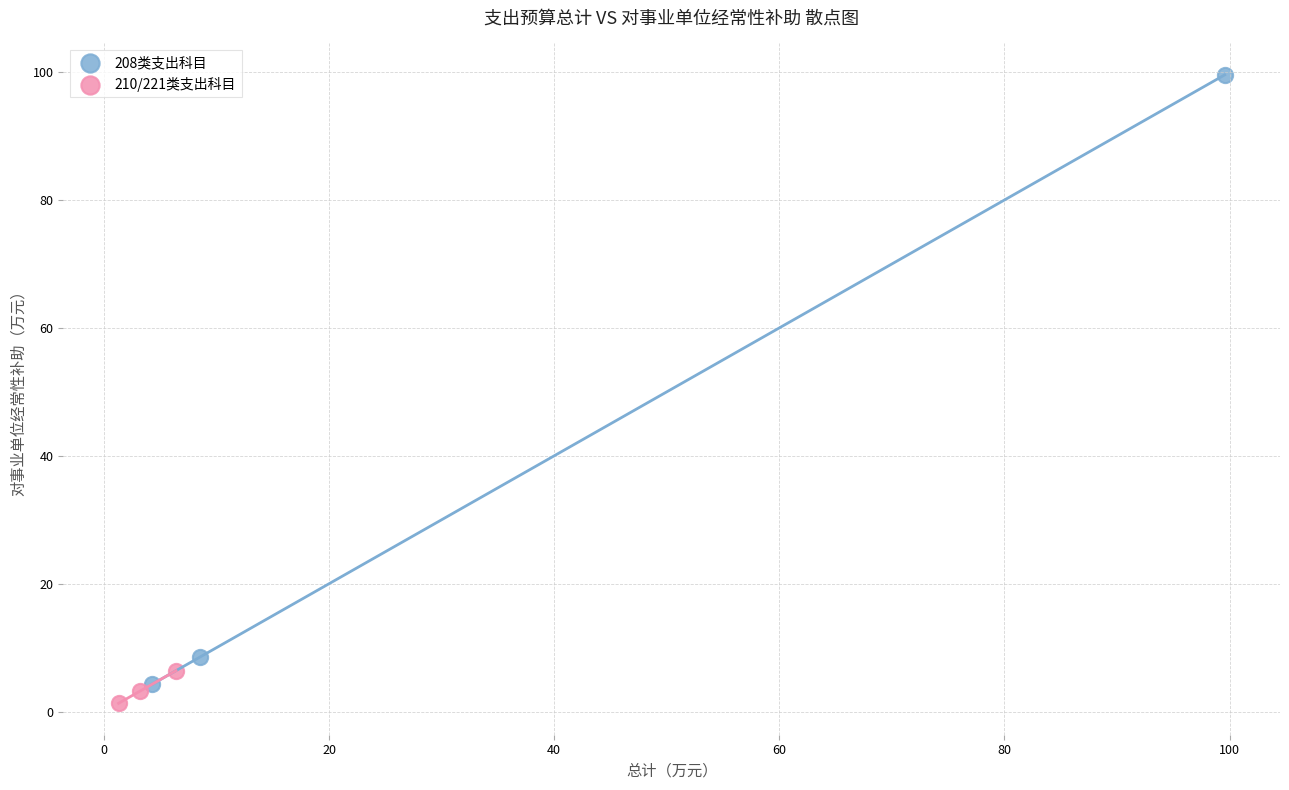

Which series has the widest spread of Y values?

208类支出科目